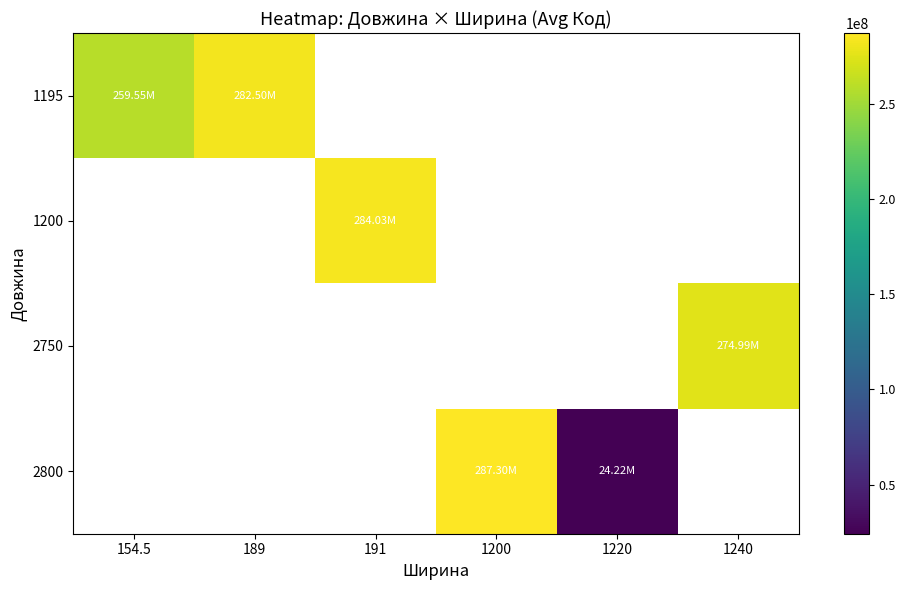

True or false: 2800 has a value of 9707010.6 at 1220.

False